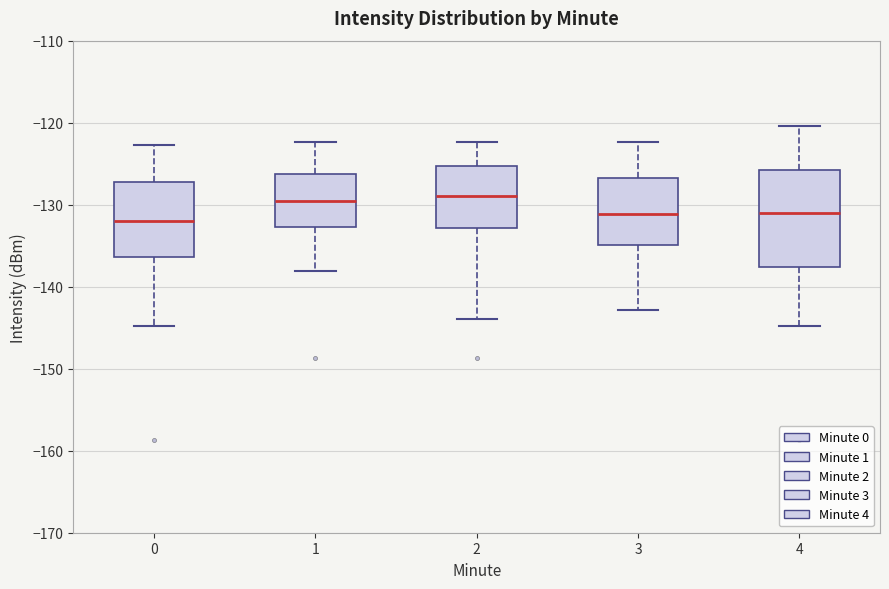

Comparing the boxes themselves (not the whiskers), which one is the tallest?

4